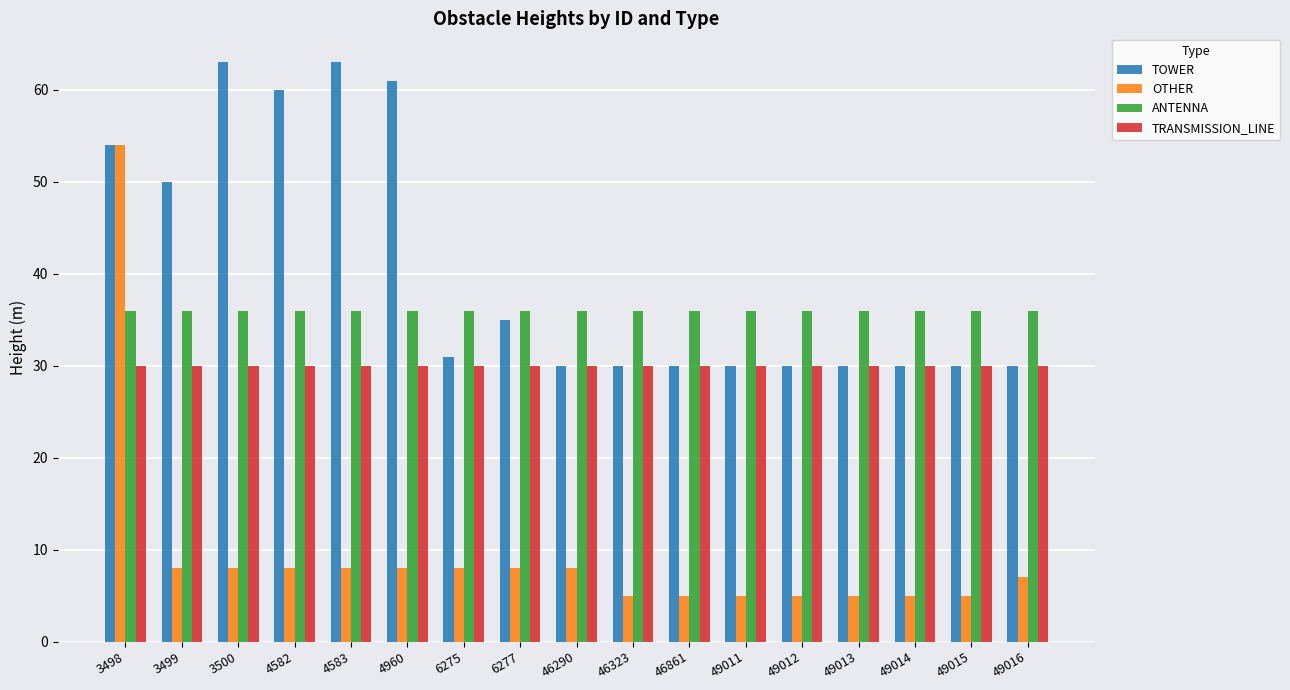

Reading left to right, list all the values displayed in this chart.

TOWER: 3498=54	3499=50	3500=63	4582=60	4583=63	4960=61	6275=31	6277=35	46290=30	46323=30	46861=30	49011=30	49012=30	49013=30	49014=30	49015=30	49016=30
OTHER: 3498=54	3499=8	3500=8	4582=8	4583=8	4960=8	6275=8	6277=8	46290=8	46323=5	46861=5	49011=5	49012=5	49013=5	49014=5	49015=5	49016=7
ANTENNA: 3498=36	3499=36	3500=36	4582=36	4583=36	4960=36	6275=36	6277=36	46290=36	46323=36	46861=36	49011=36	49012=36	49013=36	49014=36	49015=36	49016=36
TRANSMISSION_LINE: 3498=30	3499=30	3500=30	4582=30	4583=30	4960=30	6275=30	6277=30	46290=30	46323=30	46861=30	49011=30	49012=30	49013=30	49014=30	49015=30	49016=30